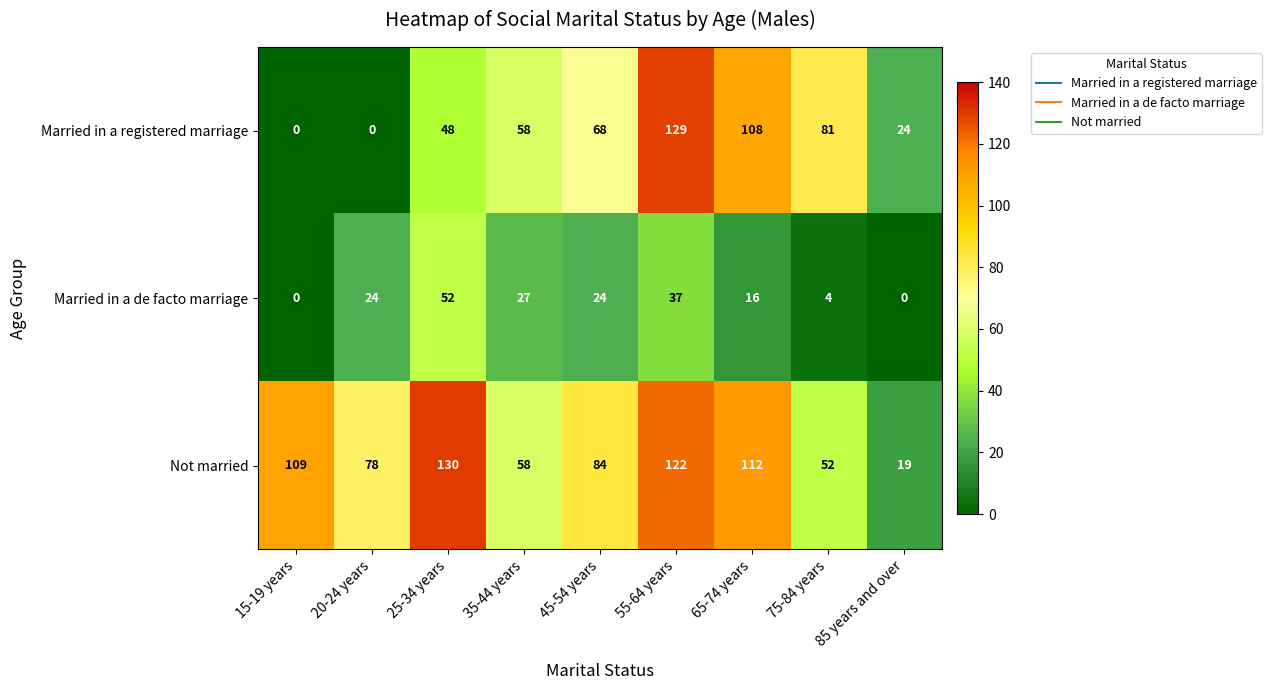

Count the number of data series in this chart.

3